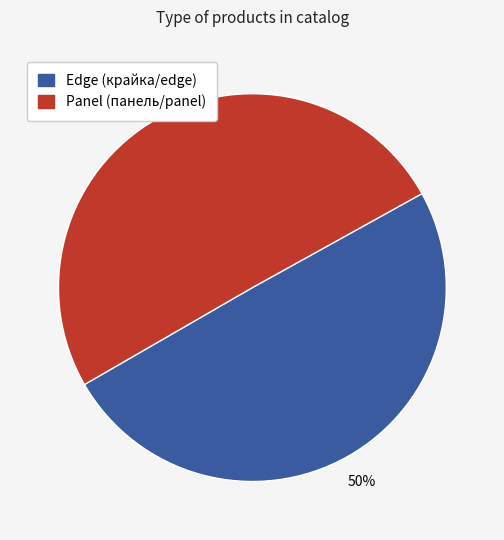

How many segments does this pie chart have?

2